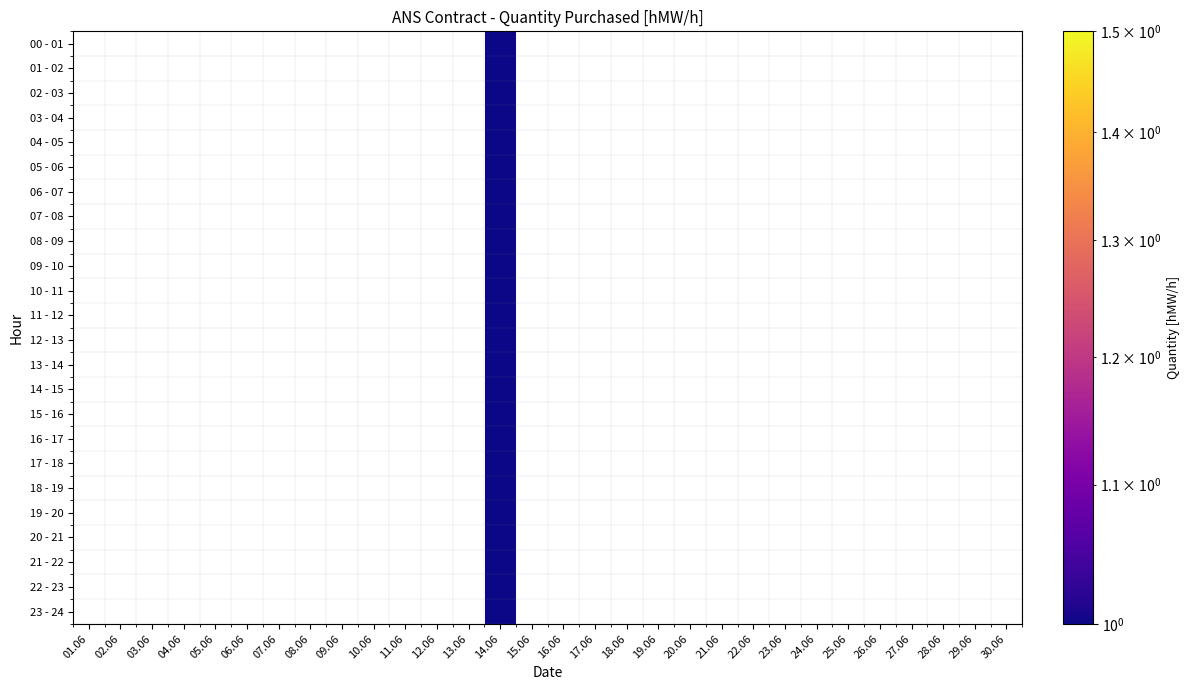

Is the value of 11 - 12 at 26.06 greater than the value of 12 - 13 at 05.06?

No